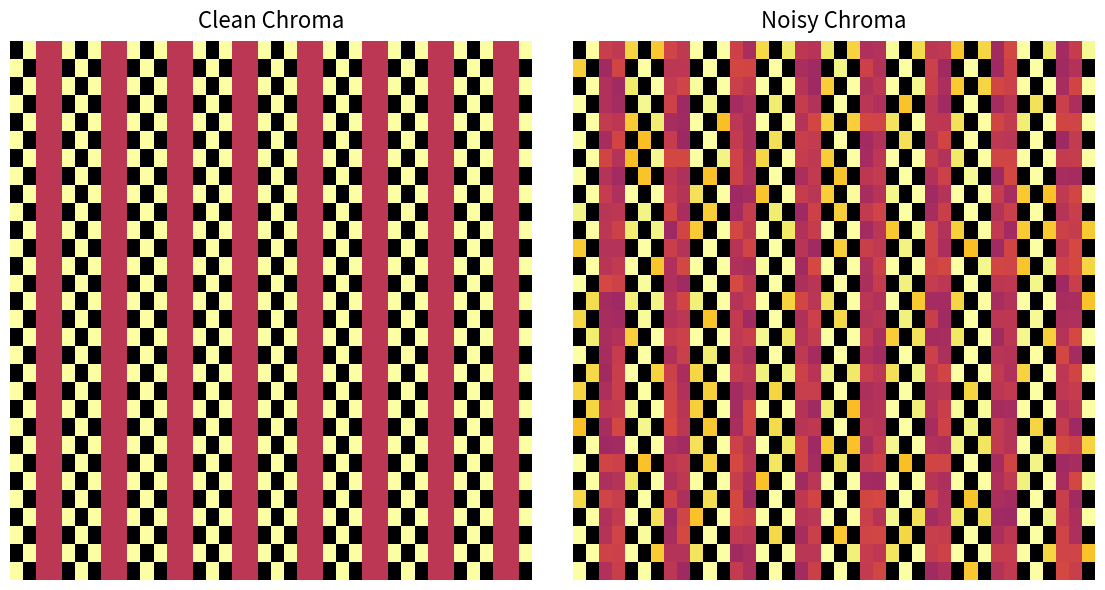

Count the number of categories in the chart.

40